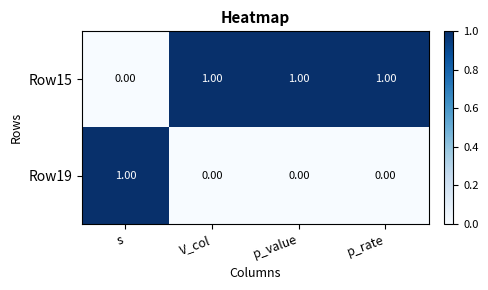

Rank the series at s from lowest to highest value.

Row15, Row19